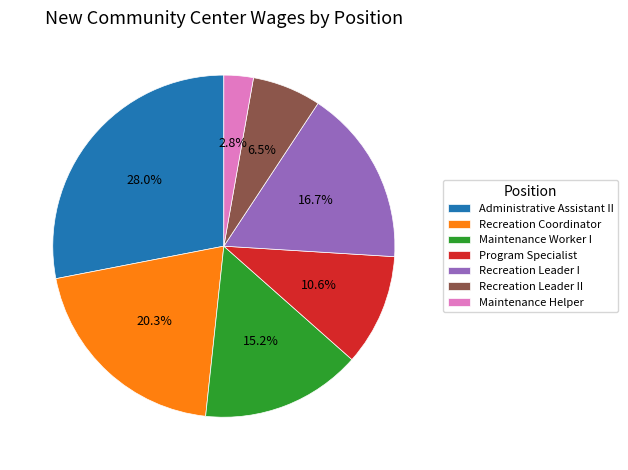

How many slices are in this pie chart?

7